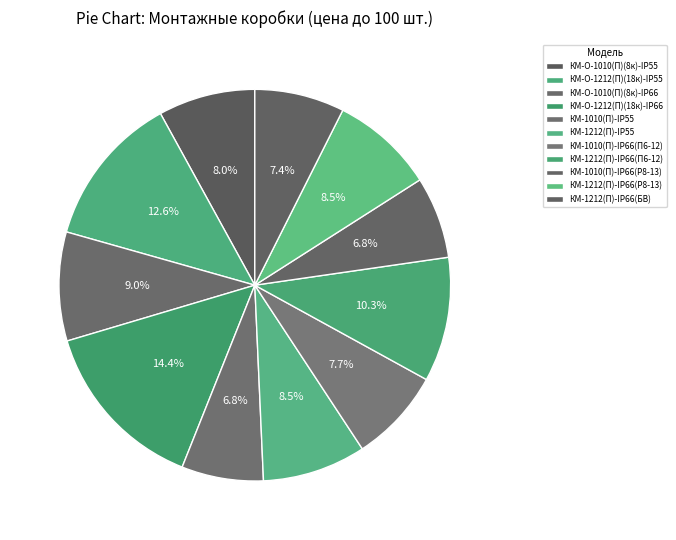

Count the number of slices in the pie.

11